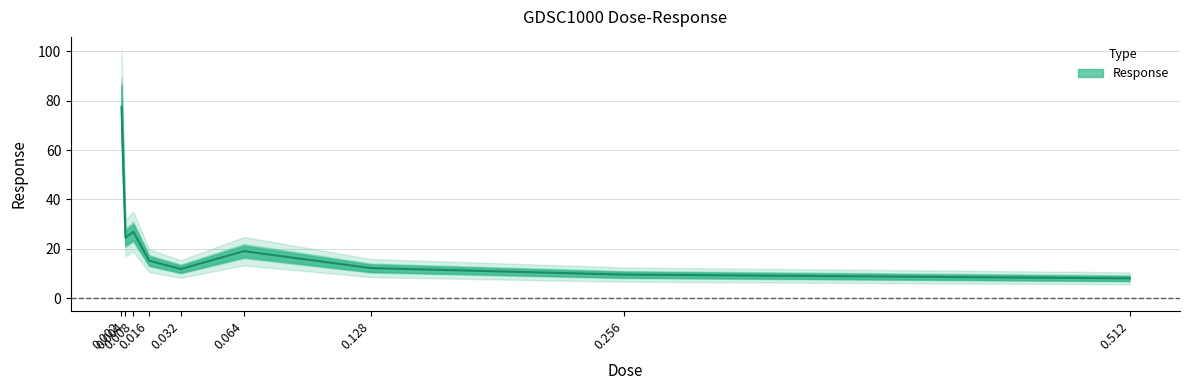

How many points are lower than both their immediate neighbors (excluding endpoints)?

2